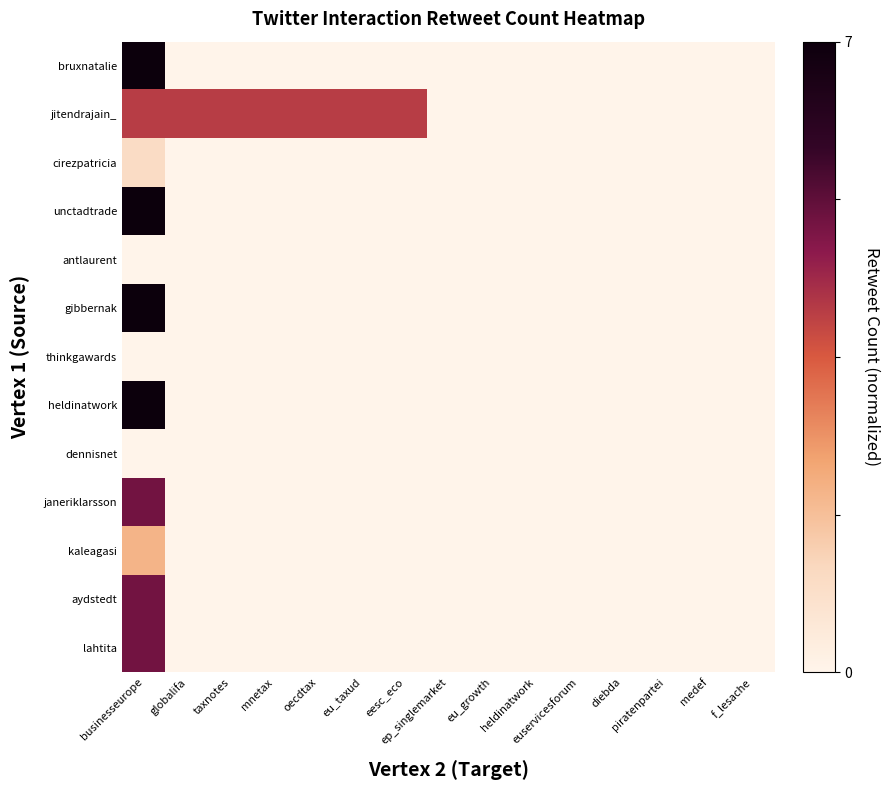

Rank the series at diebda from highest to lowest value.

bruxnatalie, jitendrajain_, cirezpatricia, unctadtrade, antlaurent, gibbernak, thinkgawards, heldinatwork, dennisnet, janeriklarsson, kaleagasi, aydstedt, lahtita